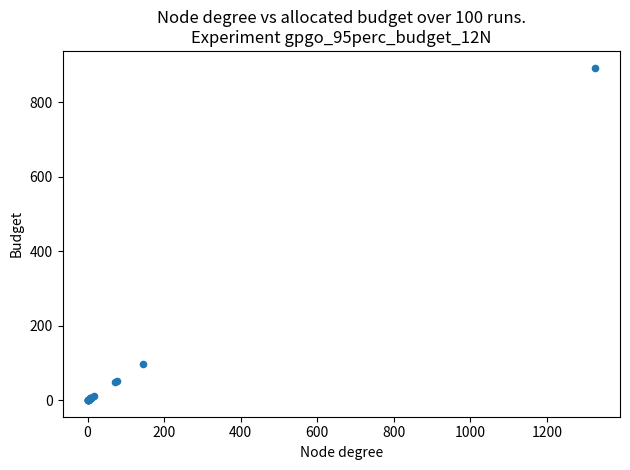

What Y value in the scatter plot is closest to 446?

97.9